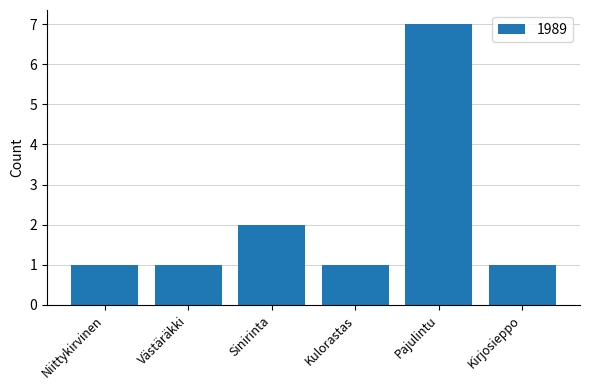

What is the difference between the second highest and second lowest values?

1